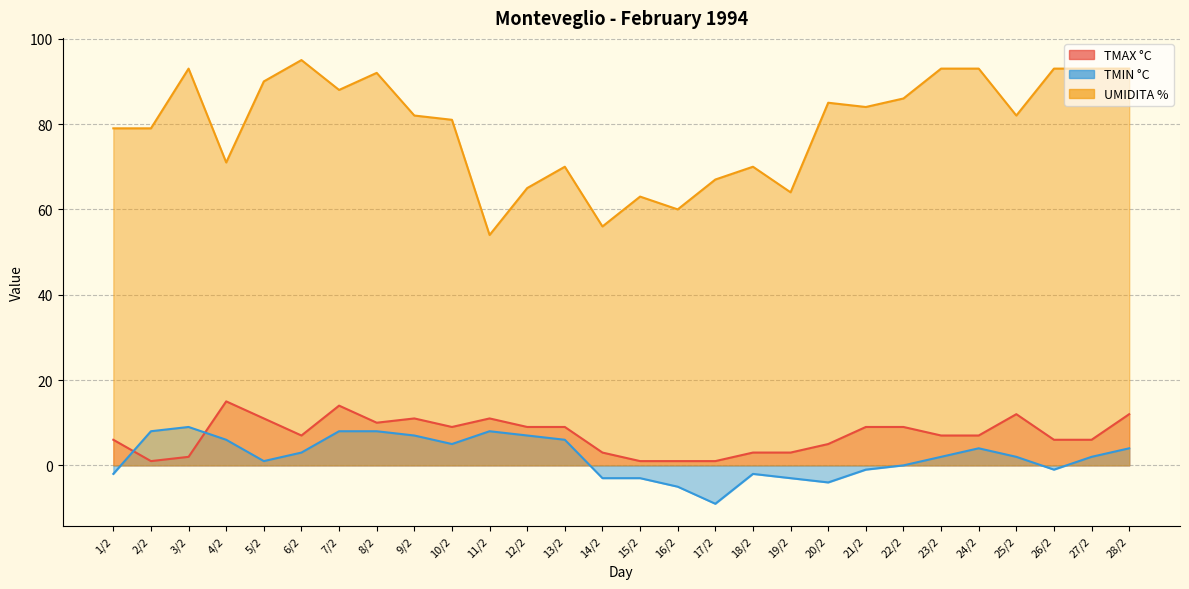

How many categories are shown in the chart?

28